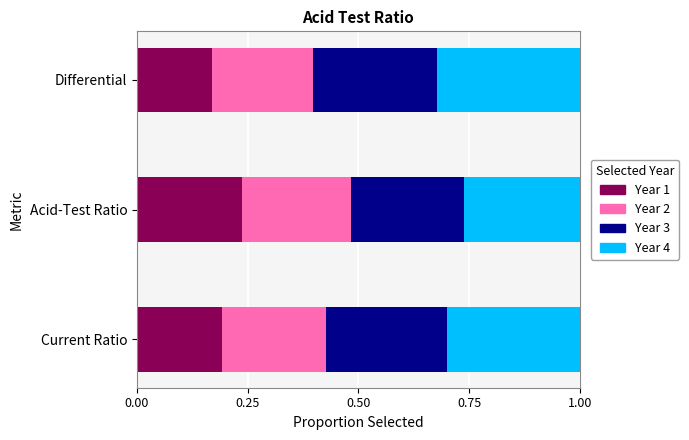

What is the total value across all series at Acid-Test Ratio?

1.0